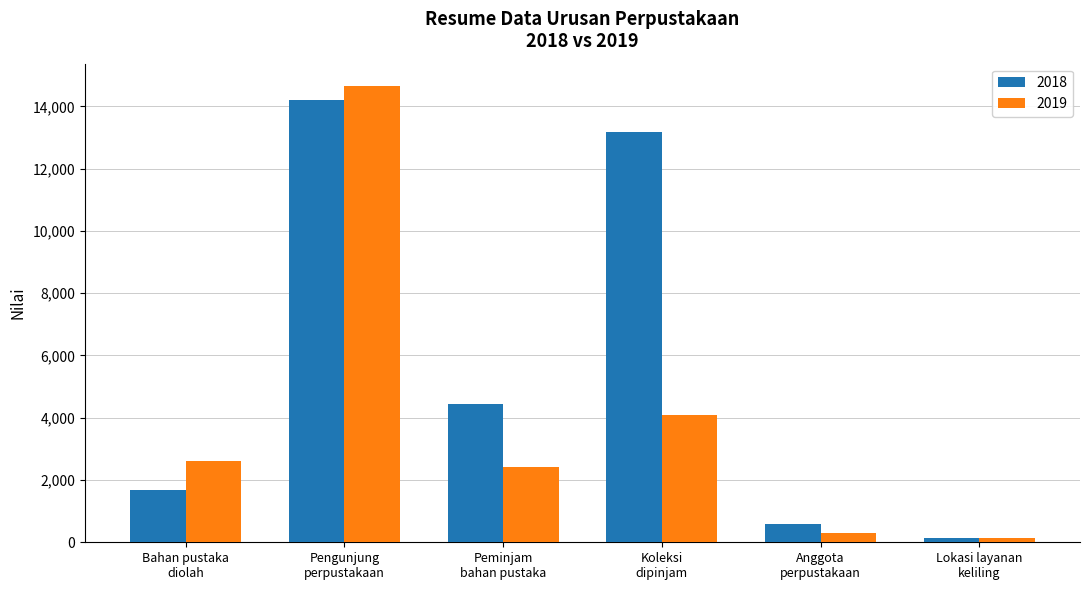

Which category has the lowest value in the 2018 series?

Lokasi layanan
keliling